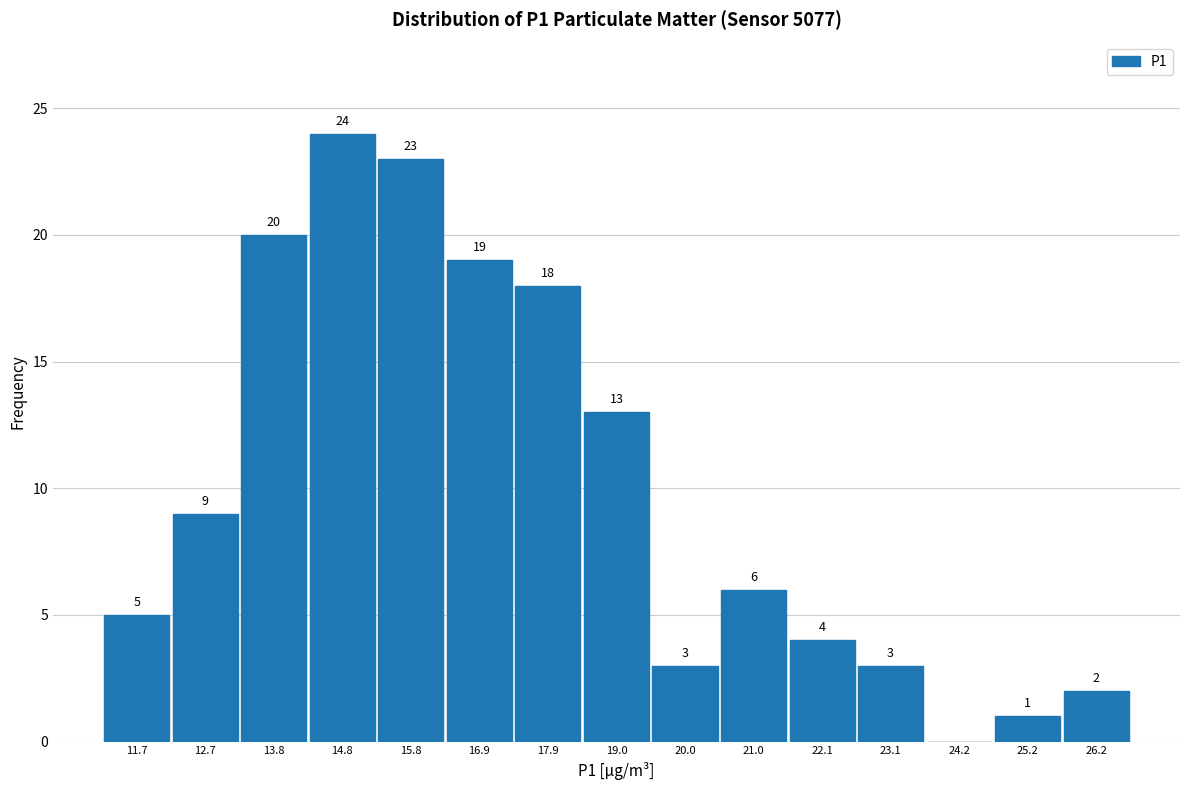

Which range on the x-axis has the tallest bar?

14.2 to 15.4